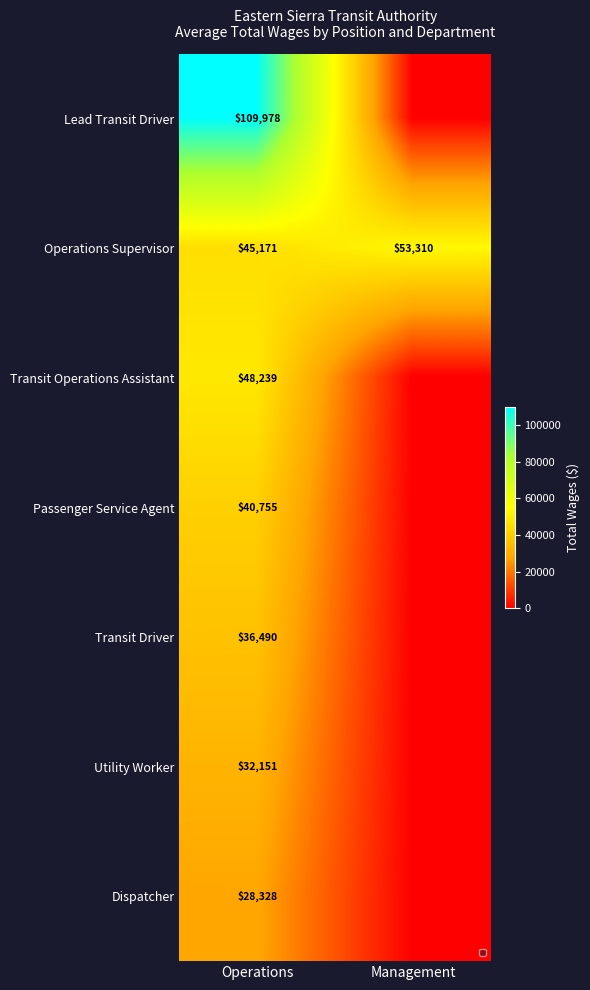

At how many categories does at least one series exceed 20409?

2